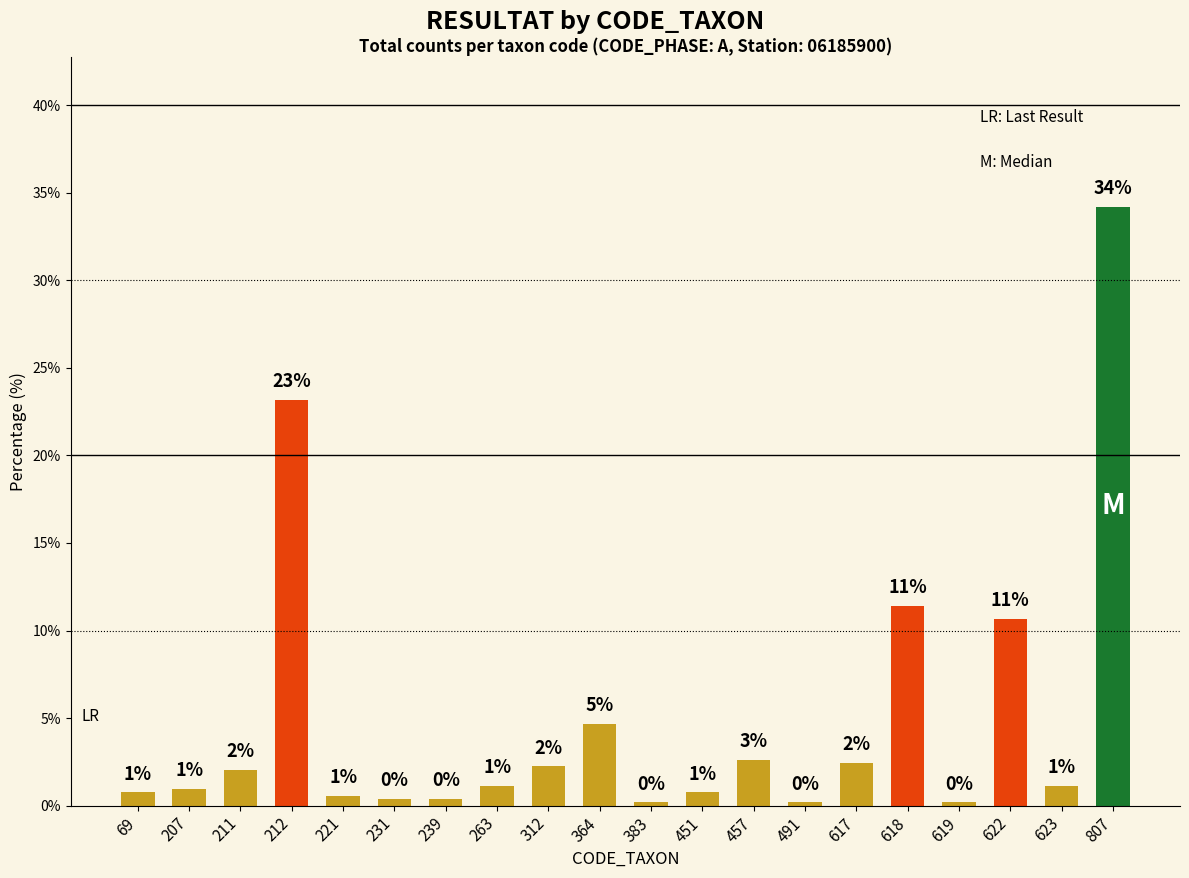

Is it true that the value at 451 is 1.2?

False